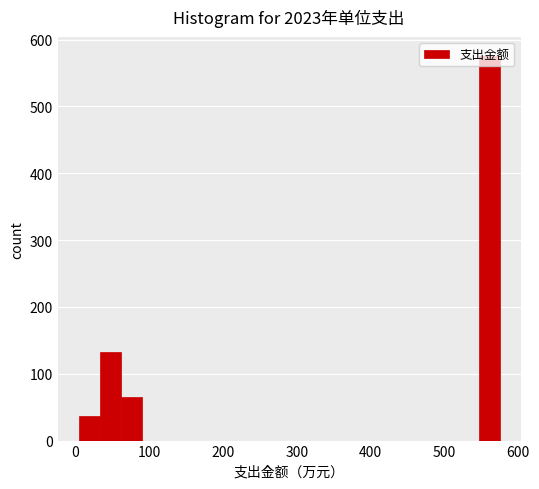

Around what value on the x-axis is the tallest bar? Give the approximate position of its centre, as read against the axis.

560